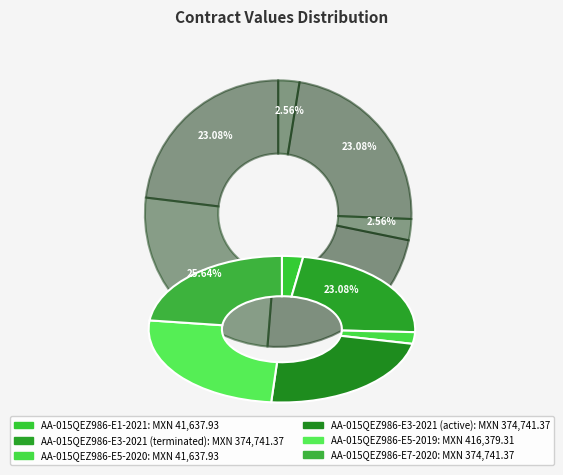

To the nearest percent, what is the difference between the AA-015QEZ986-E5-2020 and AA-015QEZ986-E3-2021 (terminated) slice percentages?

21%